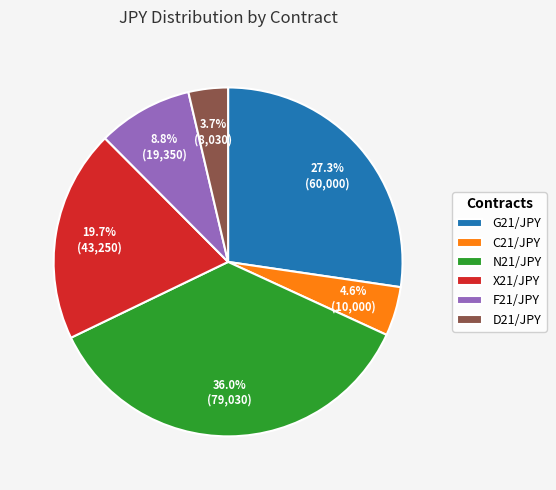

To the nearest percent, what is the difference between the largest and smallest slice percentages?

32%